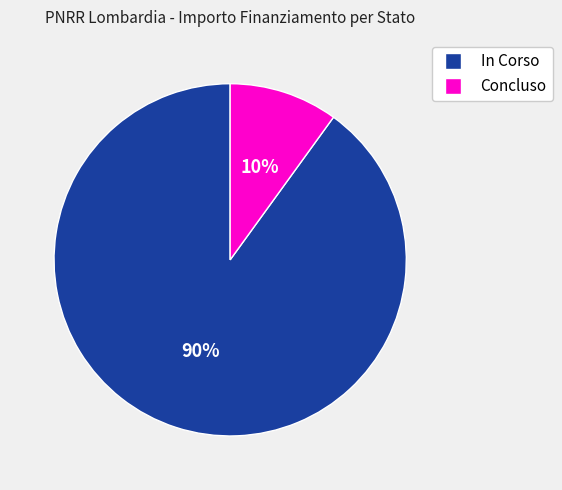

To the nearest percent, what percentage of the pie is Concluso?

10%